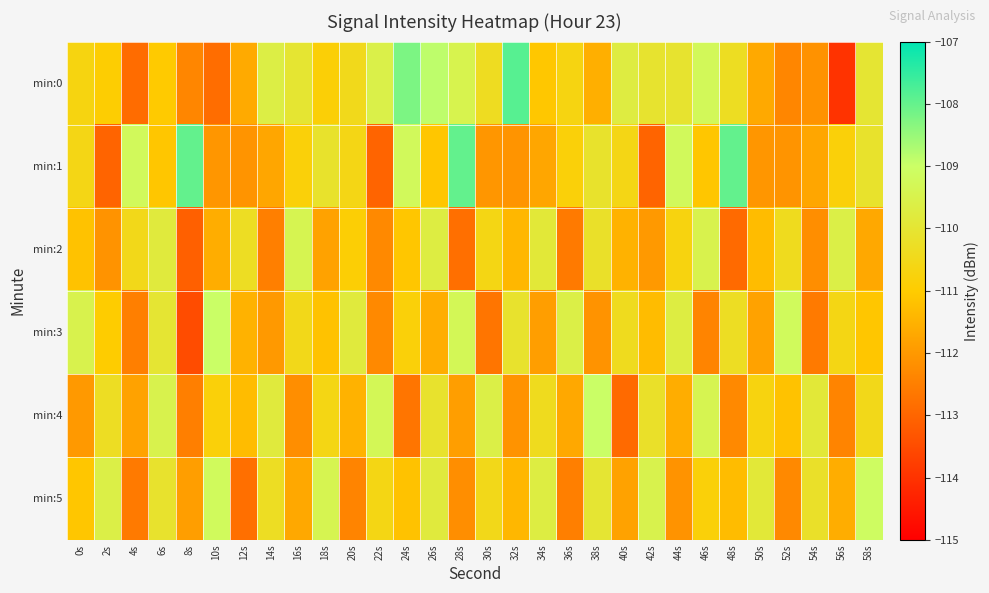

What is the greatest value displayed?

-107.9